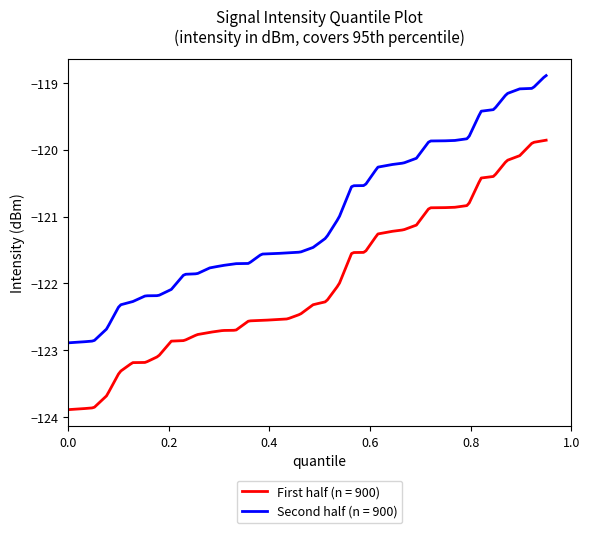

Which series has the widest spread of values?

First half (n = 900)